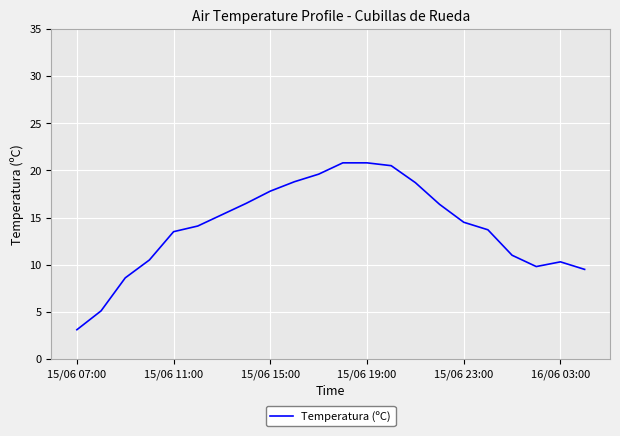

What is the smallest value displayed?

3.1